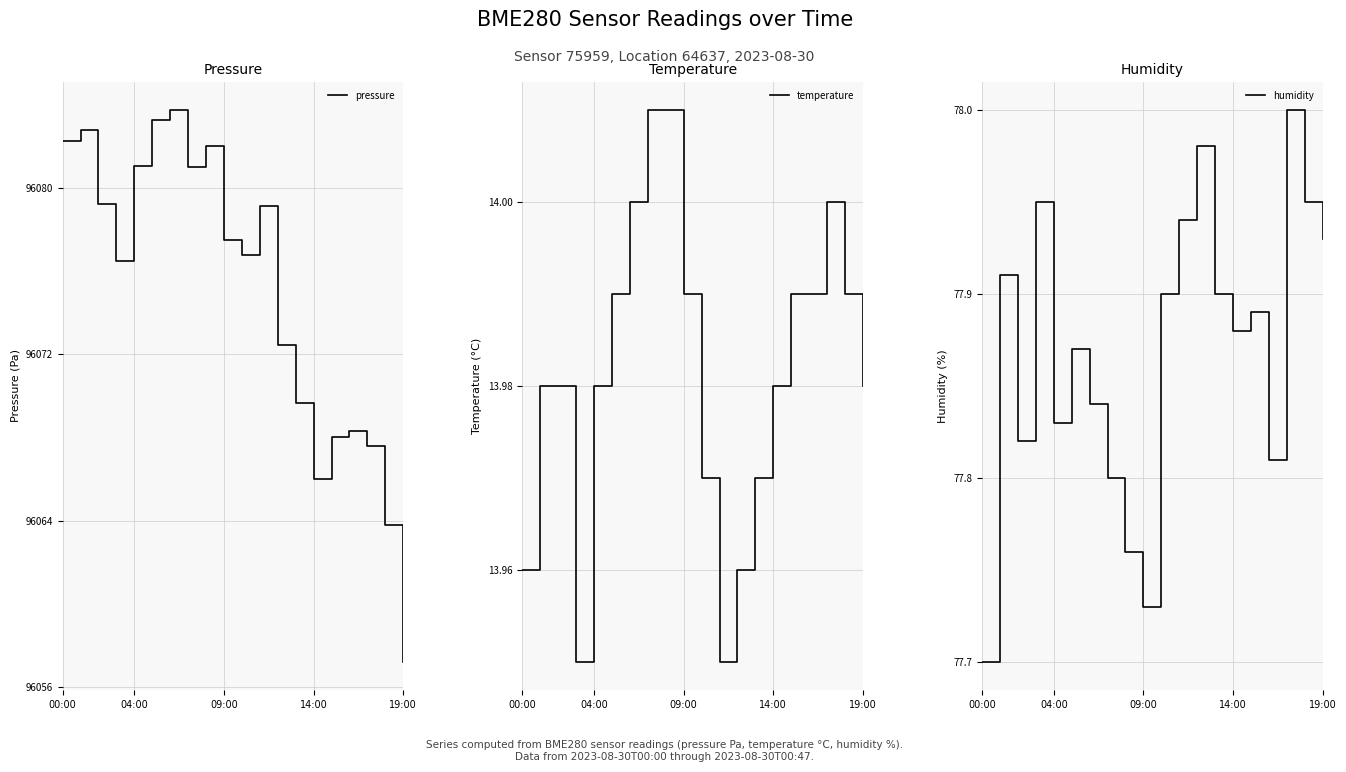

Reading left to right, what are all the values shown in this chart?

pressure: 96082.2	96082.8	96079.2	96076.5	96081.1	96083.3	96083.8	96081.0	96082.0	96077.5	96076.8	96079.1	96072.5	96069.7	96066.0	96068.0	96068.3	96067.6	96063.8	96057.2
temperature: 14.0	14.0	14.0	13.9	14.0	14.0	14.0	14.0	14.0	14.0	14.0	13.9	14.0	14.0	14.0	14.0	14.0	14.0	14.0	14.0
humidity: 77.7	77.9	77.8	78.0	77.8	77.9	77.8	77.8	77.8	77.7	77.9	77.9	78.0	77.9	77.9	77.9	77.8	78.0	78.0	77.9